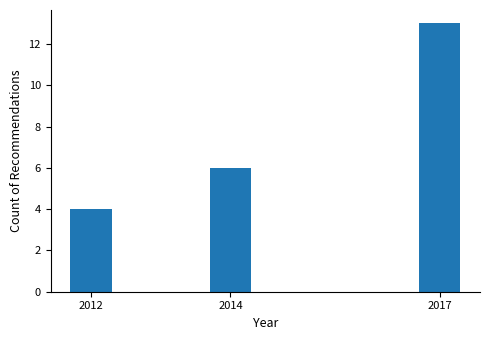

Reading right to left, list all the values displayed in this chart.

2017=13	2014=6	2012=4